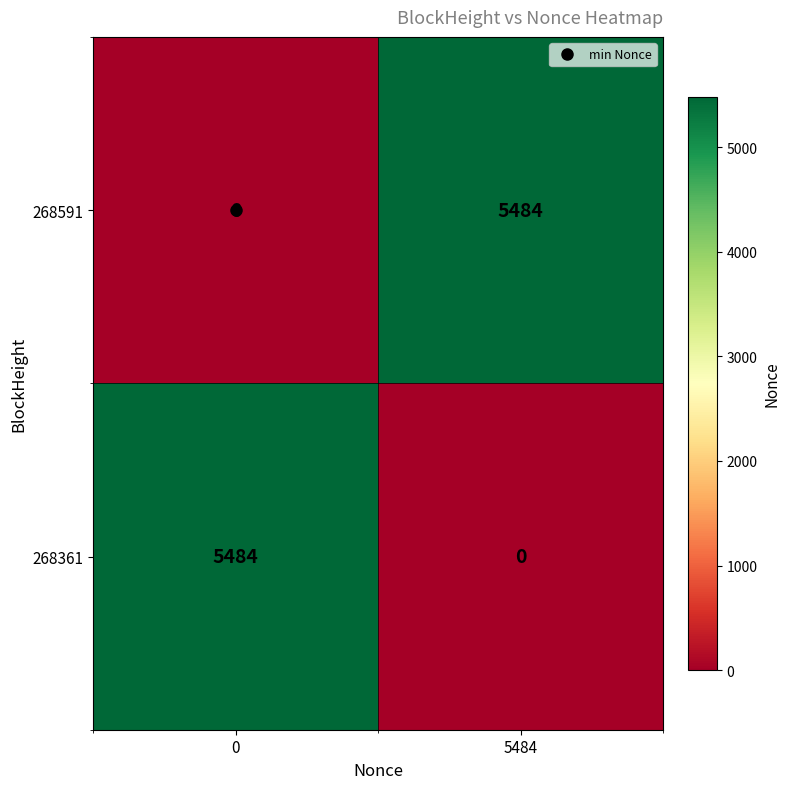

What is the average value of the 268591 series?

2742